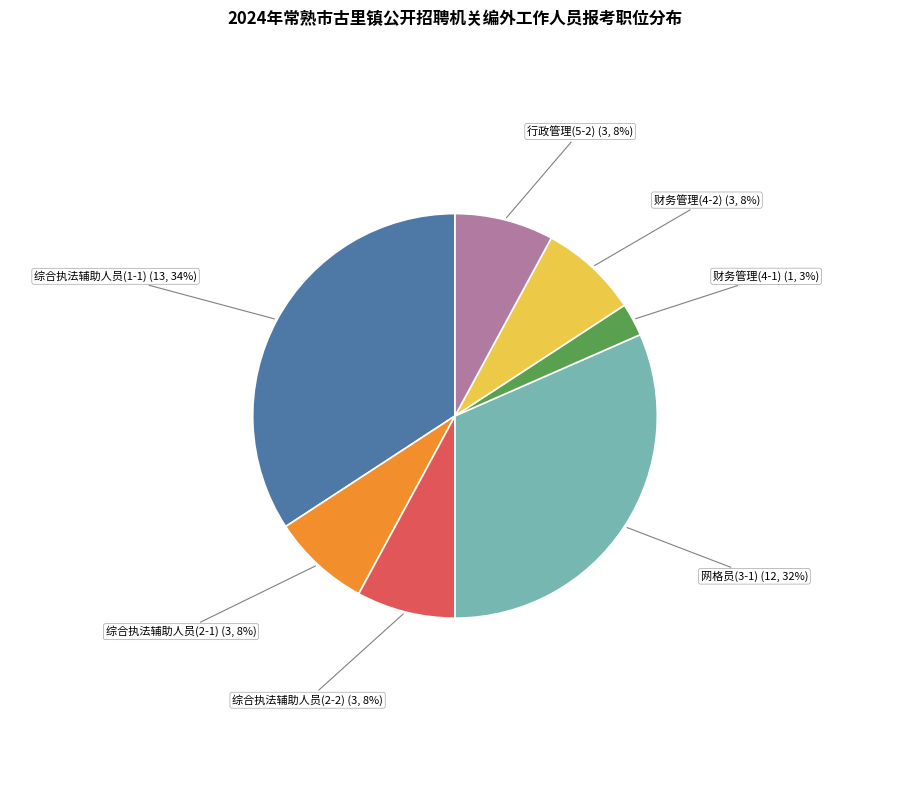

What percentage is the 财务管理(4-2) slice, to the nearest percent?

8%